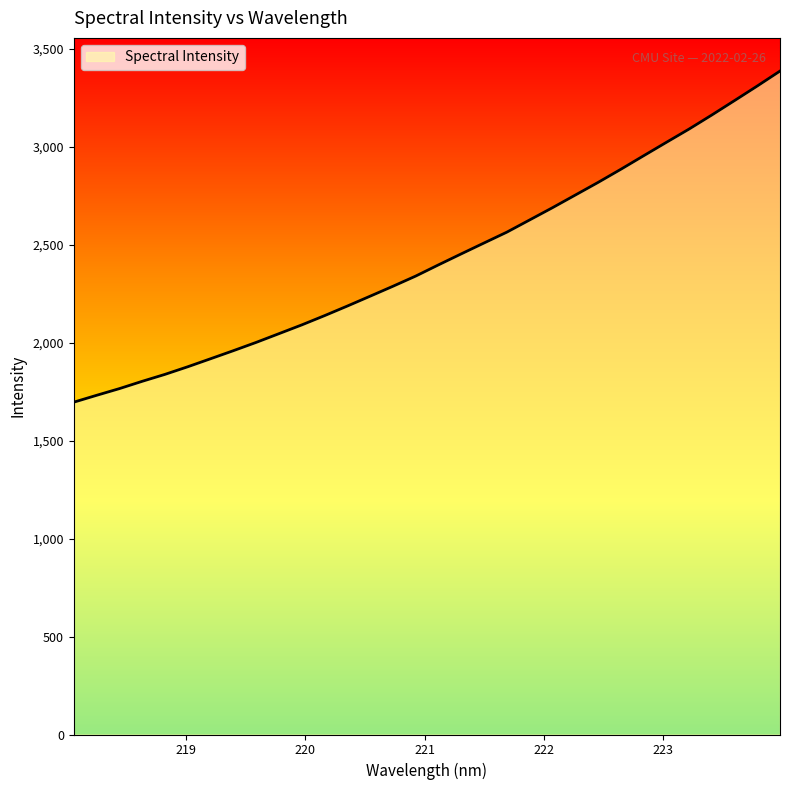

What is the value of the 6th point from the left?

1876.4